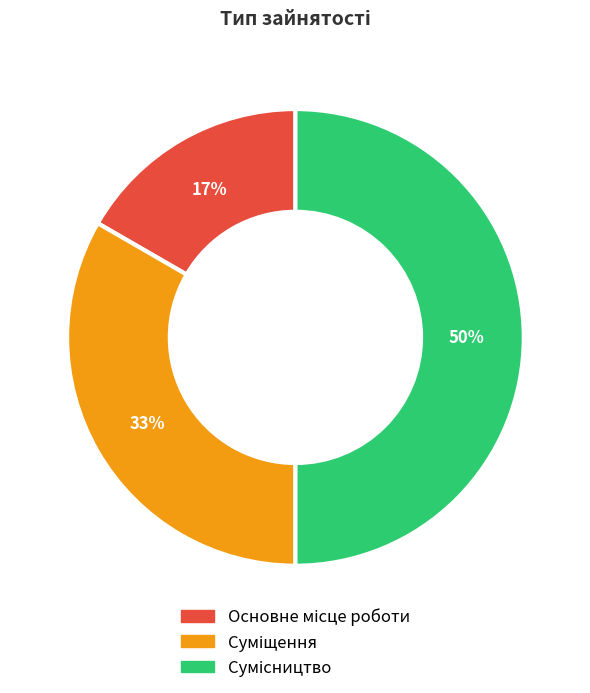

Count the number of slices in the pie.

3